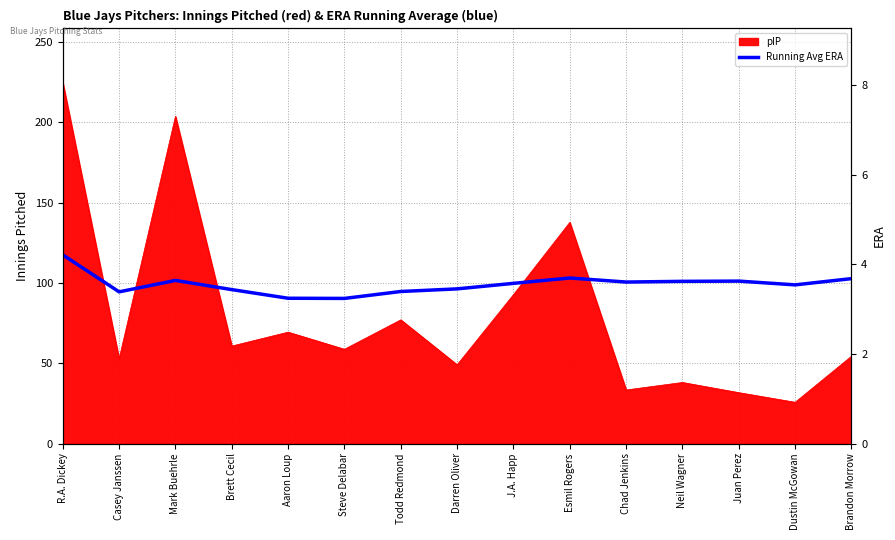

The value at Chad Jenkins is 3.6. True or false?

True